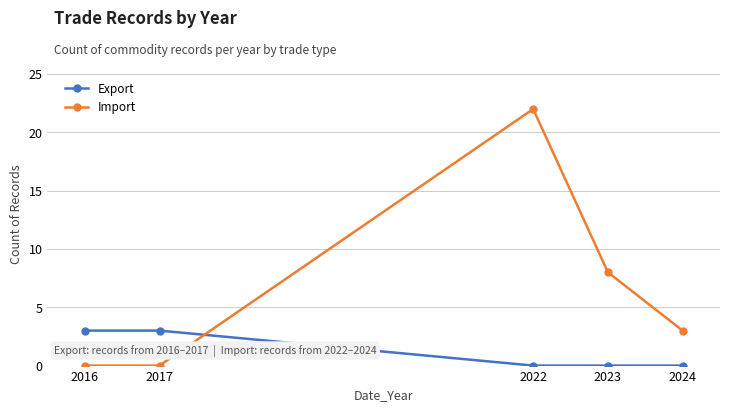

What is the highest value of the Import series?

22